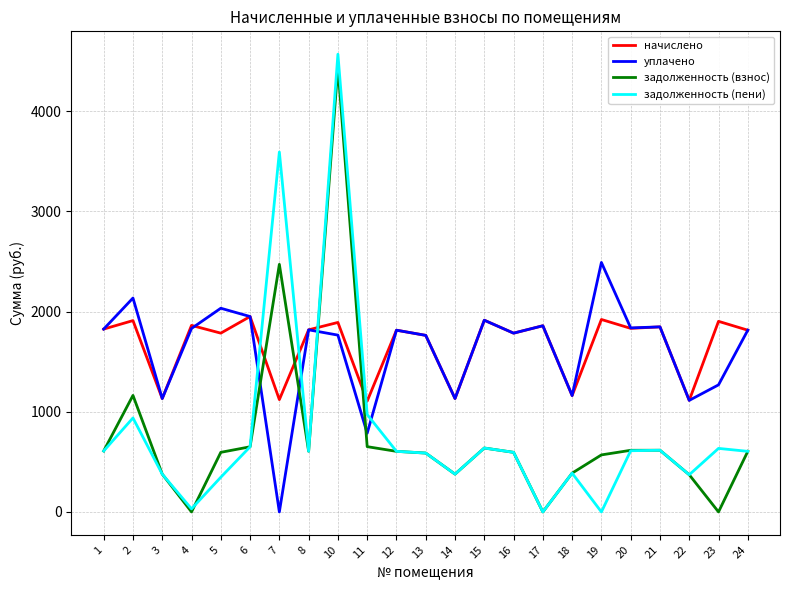

What is the difference between the maximum and minimum values in the начислено series?

844.3